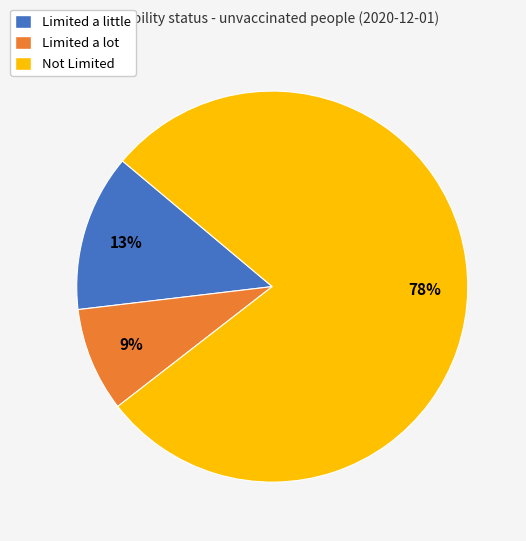

Between Limited a lot and Limited a little, which is larger?

Limited a little